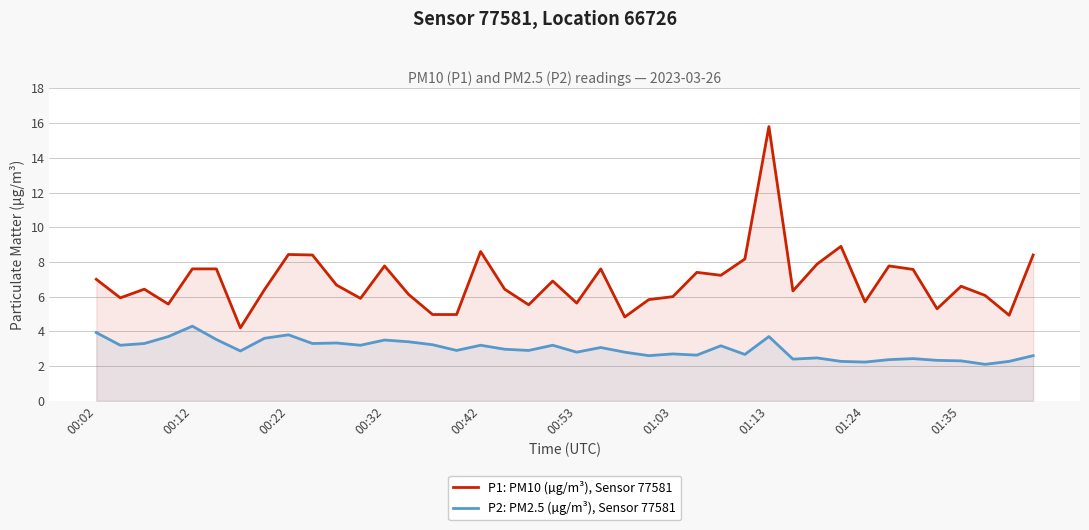

What is the greatest value displayed?

15.8